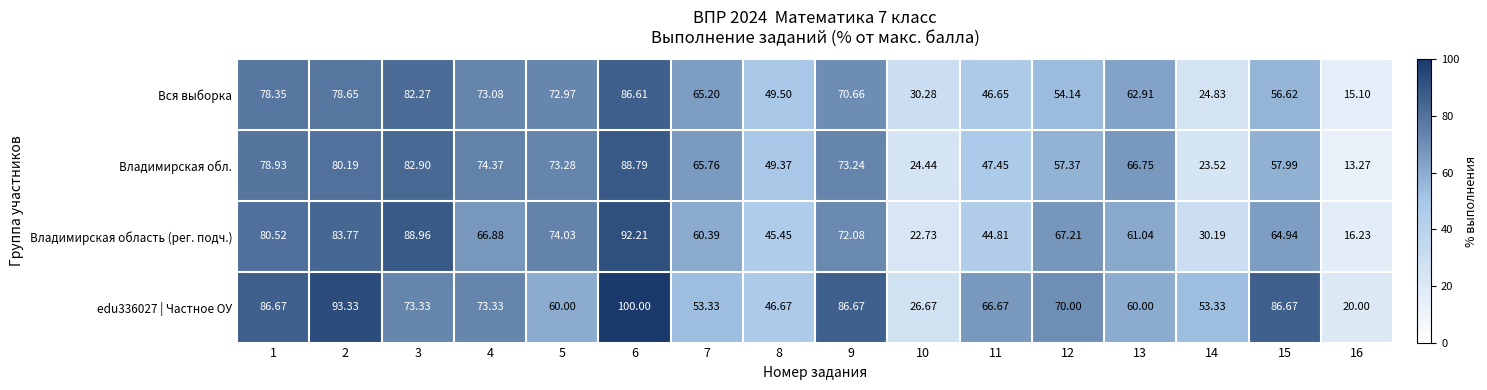

Is the value of Владимирская обл. at 5 greater than the value of Вся выборка at 8?

Yes